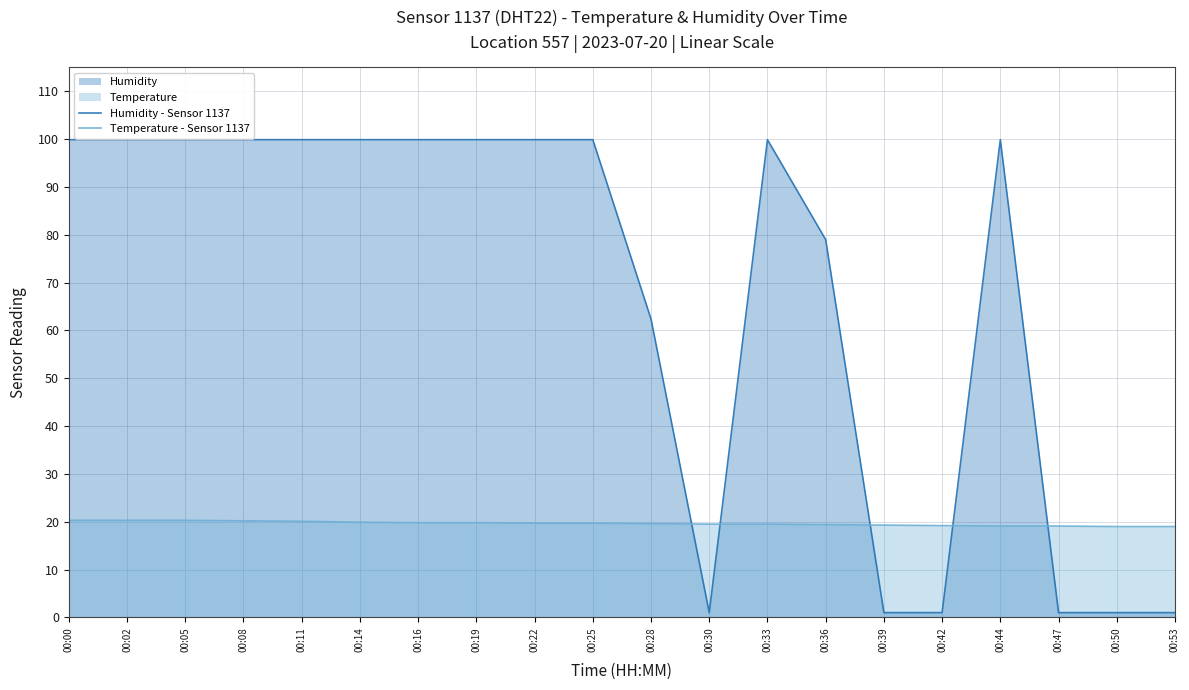

At how many categories does at least one series exceed 1?

20